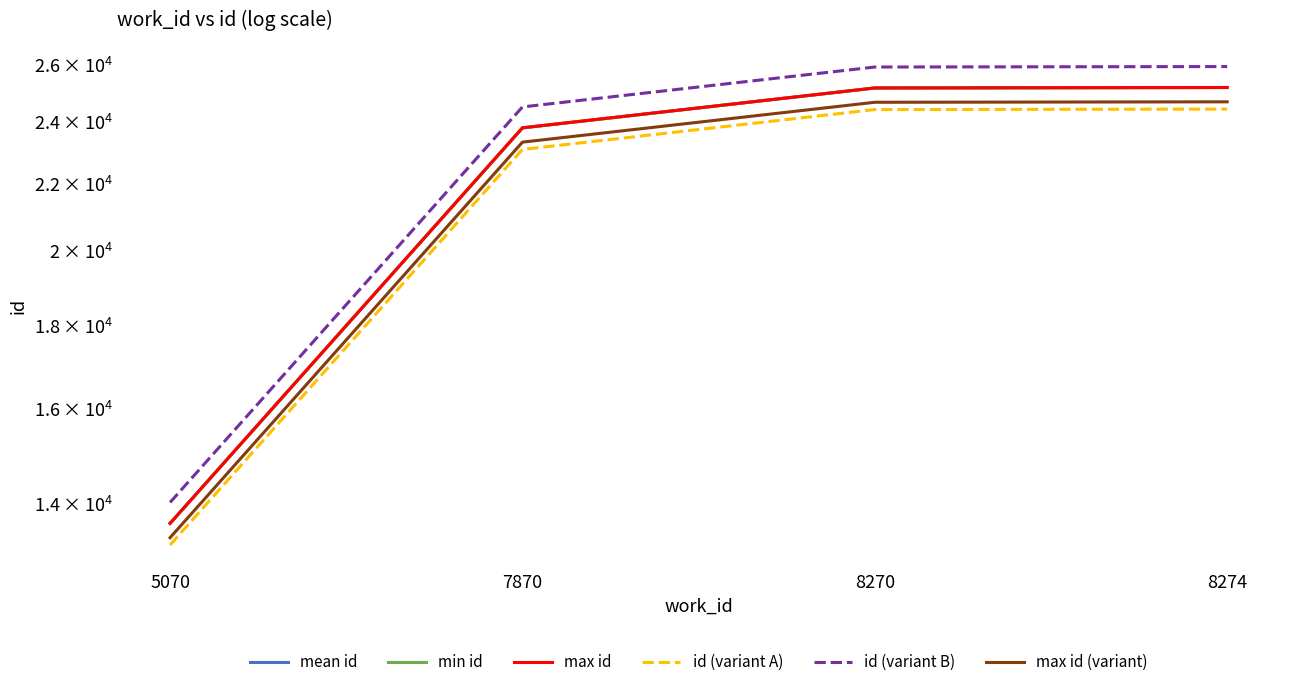

Reading left to right, extract all data points from this chart.

mean id: 5070=13616.0	7870=23790.3	8270=25168.0	8274=25185.0
min id: 5070=13616.0	7870=23789.0	8270=25167.0	8274=25185.0
max id: 5070=13616.0	7870=23792.0	8270=25169.0	8274=25185.0
id (variant A): 5070=13207.5	7870=23076.6	8270=24413.0	8274=24429.5
id (variant B): 5070=14024.5	7870=24504.0	8270=25923.0	8274=25940.5
max id (variant): 5070=13343.7	7870=23316.2	8270=24665.6	8274=24681.3